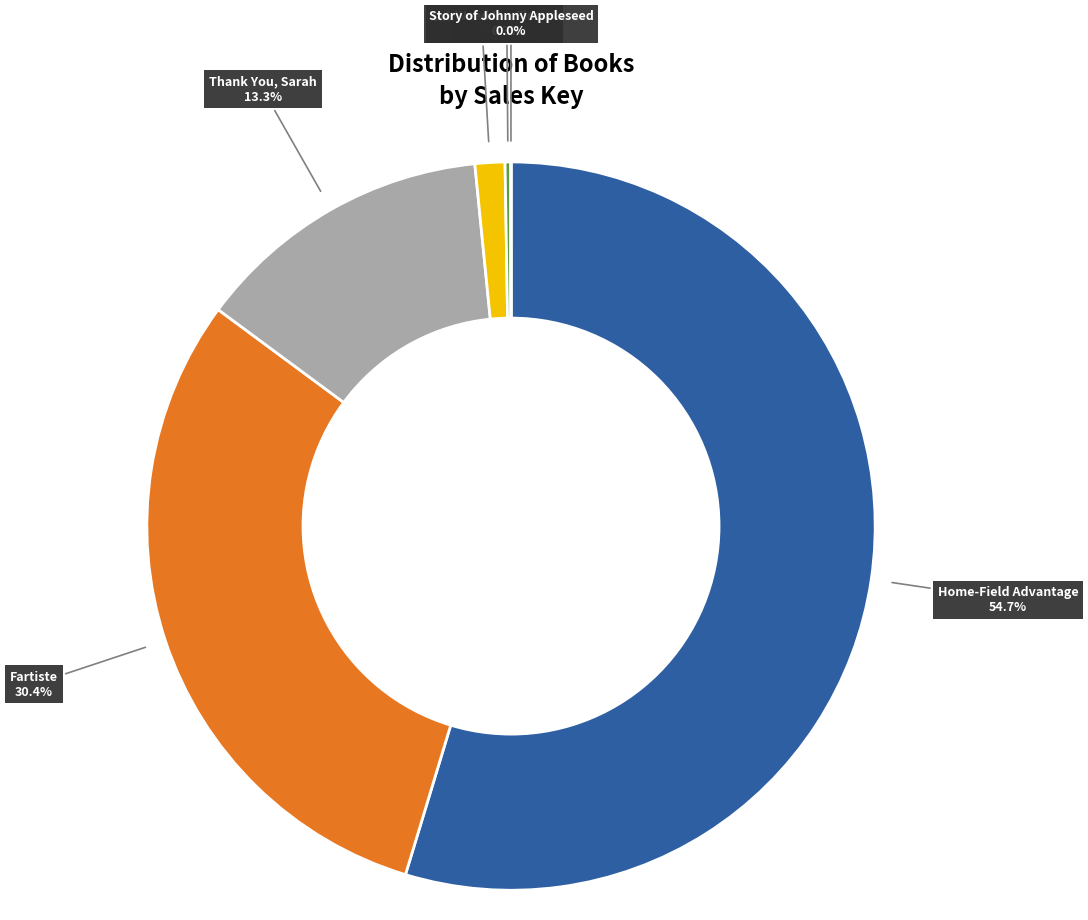

Does any single category account for the majority?

Yes